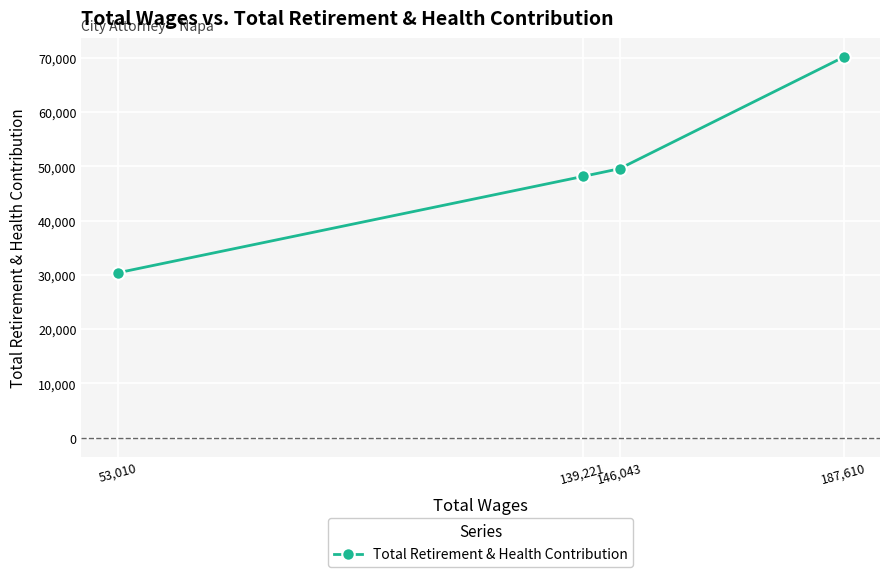

Approximately how many times larger is the value at 53,010 compared to 187,610?

0.4